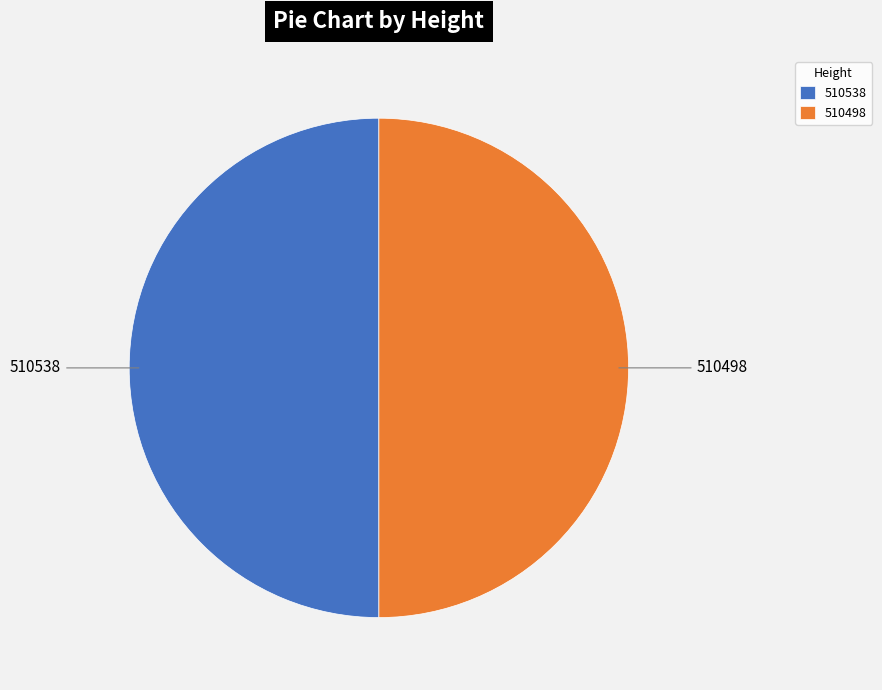

Do 510538 and 510498 together represent more than half of the pie?

Yes